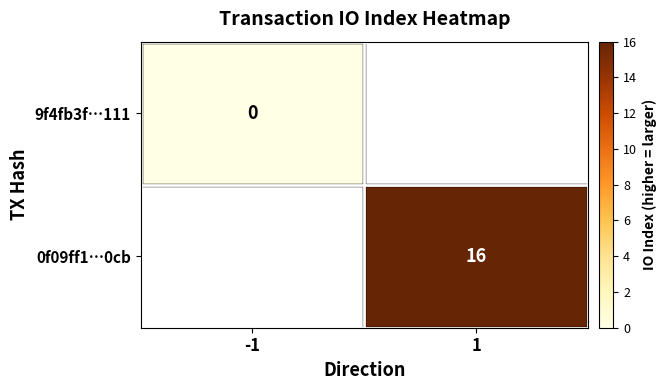

The 0f09ff1…0cb series shows 5.4 at 1. True or false?

False